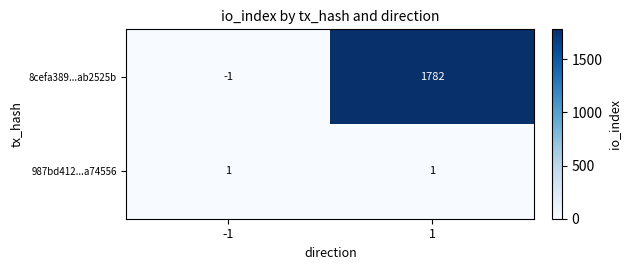

What is the difference between the maximum and minimum values in the 8cefa389...ab2525b series?

1783